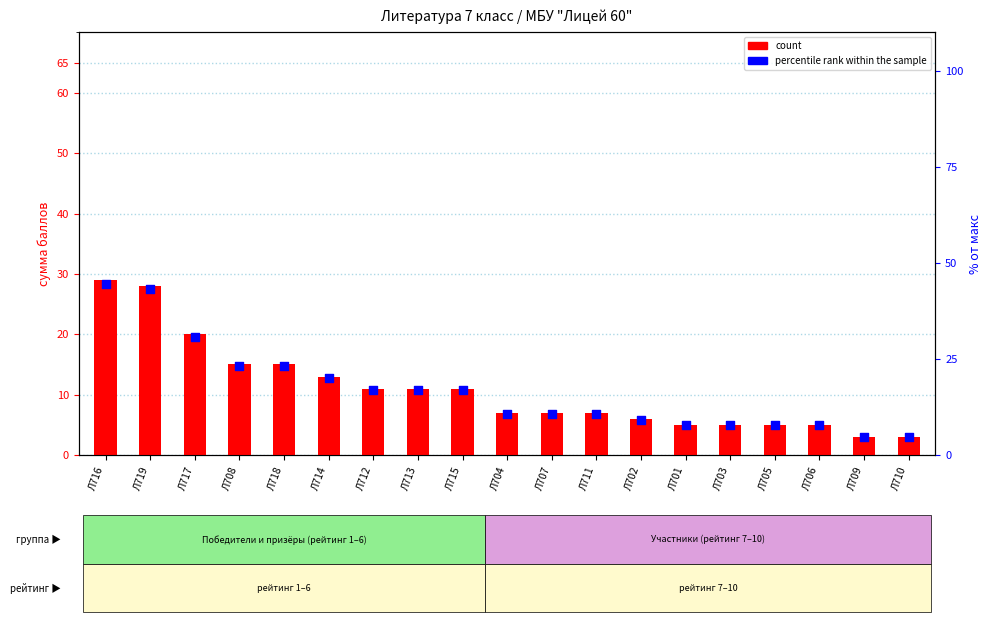

At how many categories does at least one series exceed 25?

3